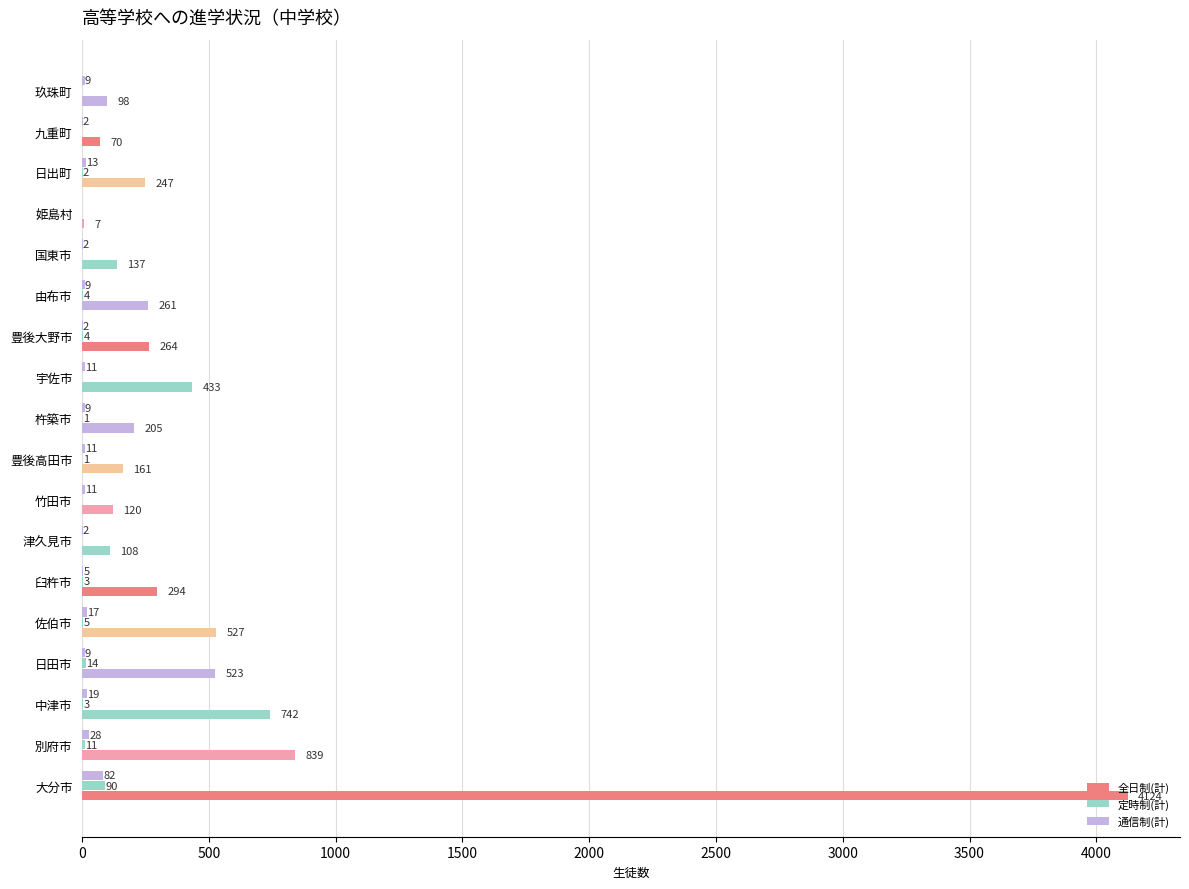

Reading left to right, transcribe all the data shown in this chart.

全日制(計): 4124	839	742	523	527	294	108	120	161	205	433	264	261	137	7	247	70	98
定時制(計): 90	11	3	14	5	3	0	0	1	1	0	4	4	0	0	2	0	0
通信制(計): 82	28	19	9	17	5	2	11	11	9	11	2	9	2	0	13	2	9